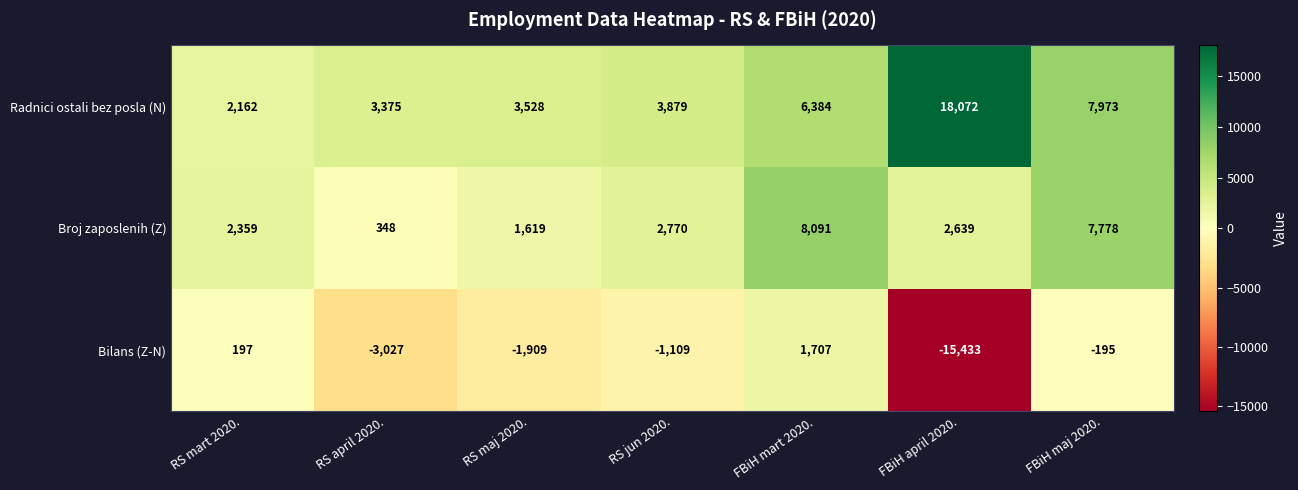

Which series has the widest spread of values?

Bilans (Z-N)